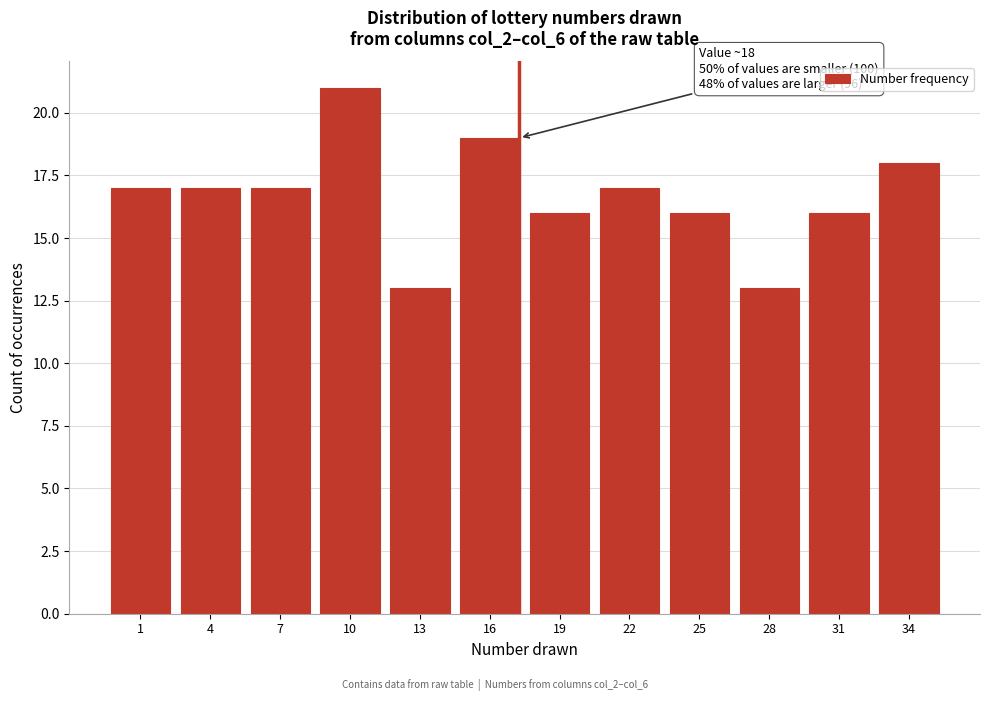

Reading left to right, extract all data points from this chart.

17	17	17	21	13	19	16	17	16	13	16	18